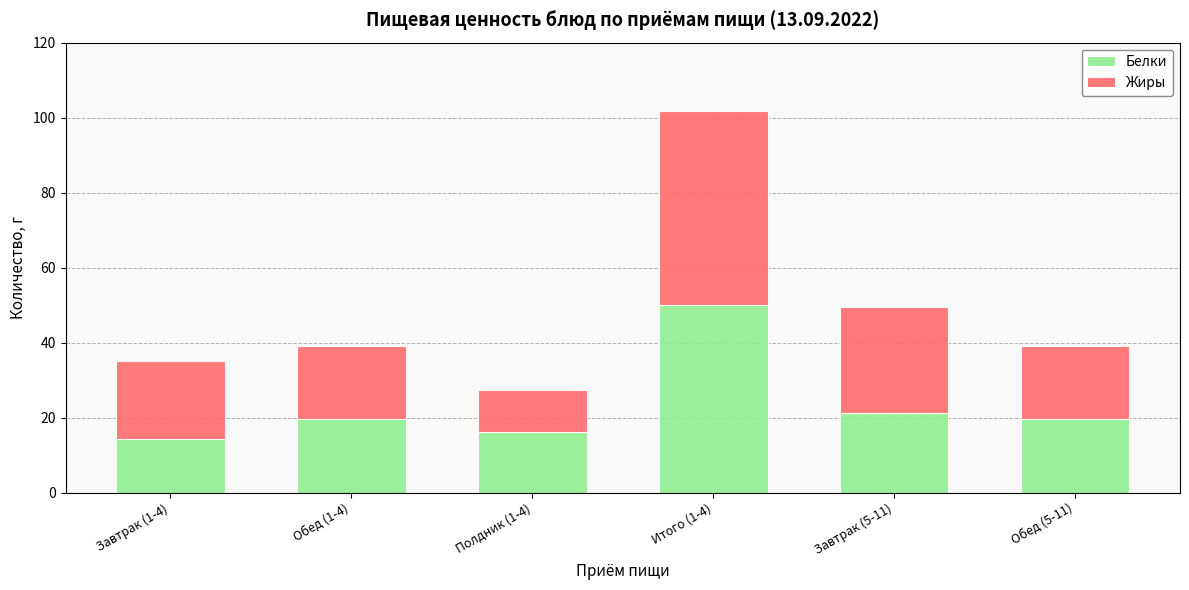

Reading right to left, transcribe the values for Белки.

Обед (5-11)=19.6	Завтрак (5-11)=21.2	Итого (1-4)=50.0	Полдник (1-4)=16.2	Обед (1-4)=19.6	Завтрак (1-4)=14.2